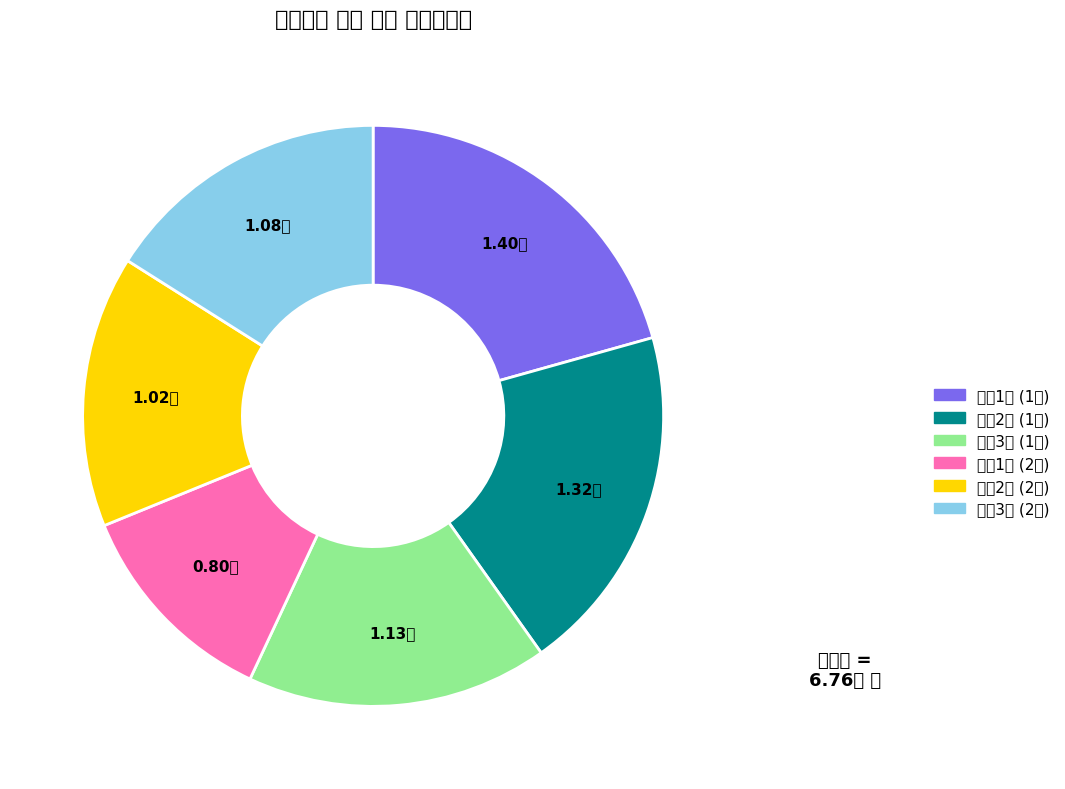

Combined, what portion of the pie is 가공3팀 (2월) and 가공2팀 (1월)?

35.6%